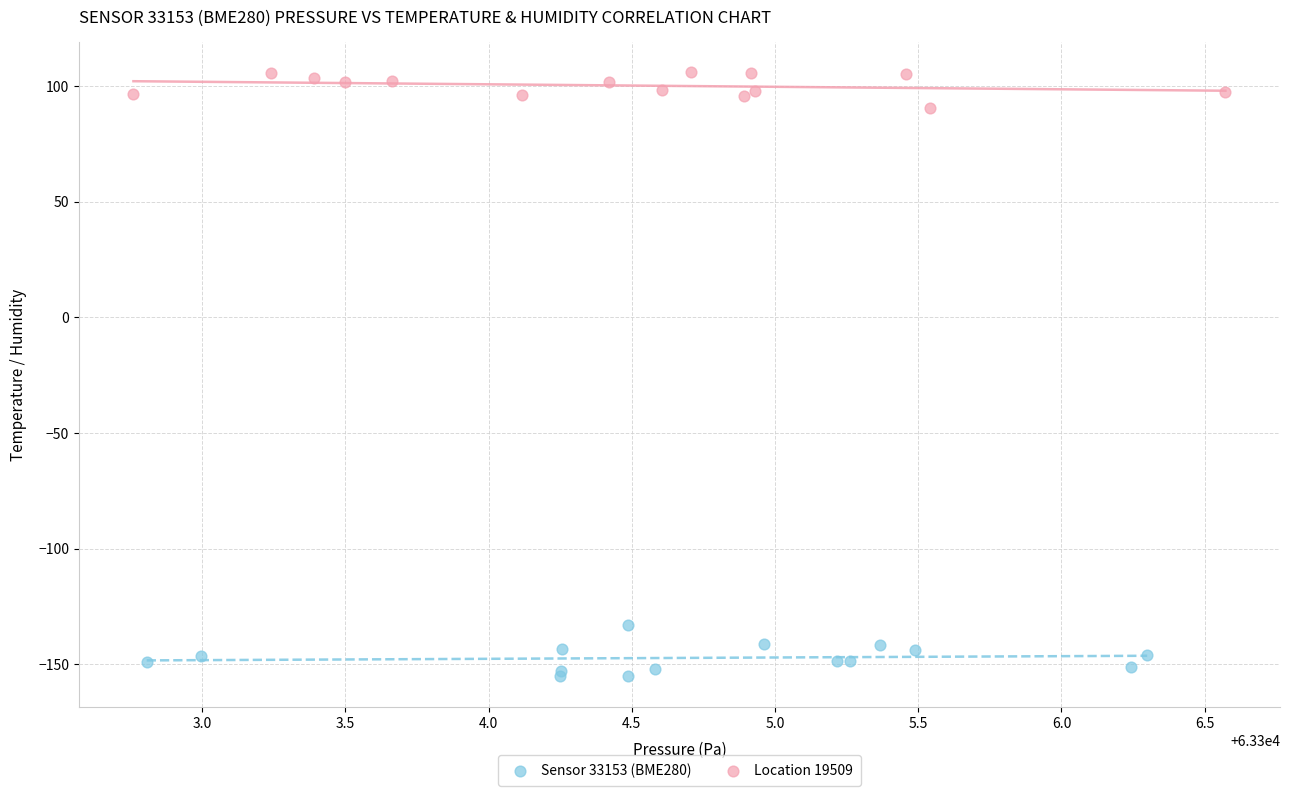

Which series contains the highest Y value?

Location 19509